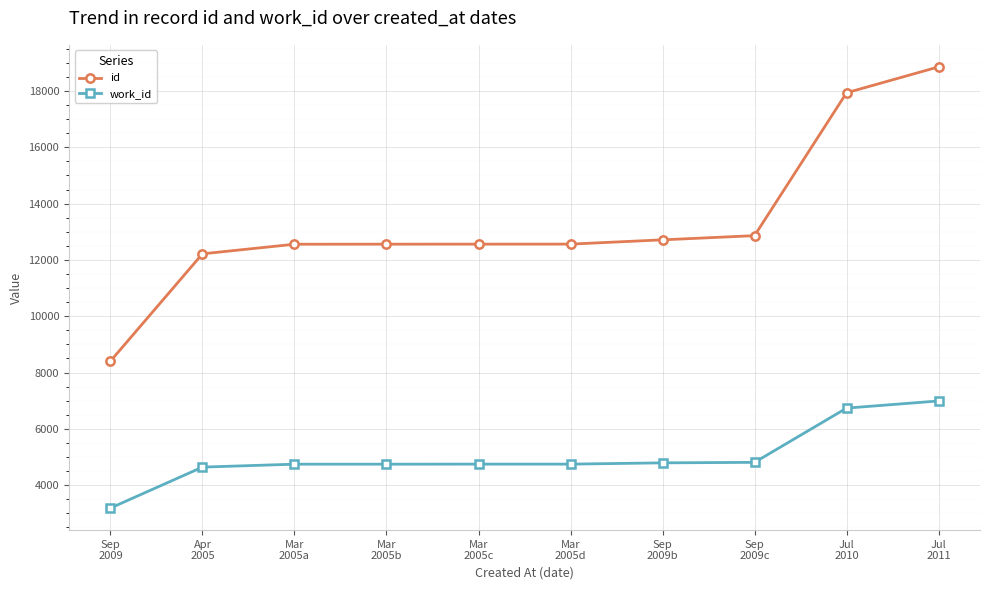

List the series in order of their peak value, lowest first.

work_id, id